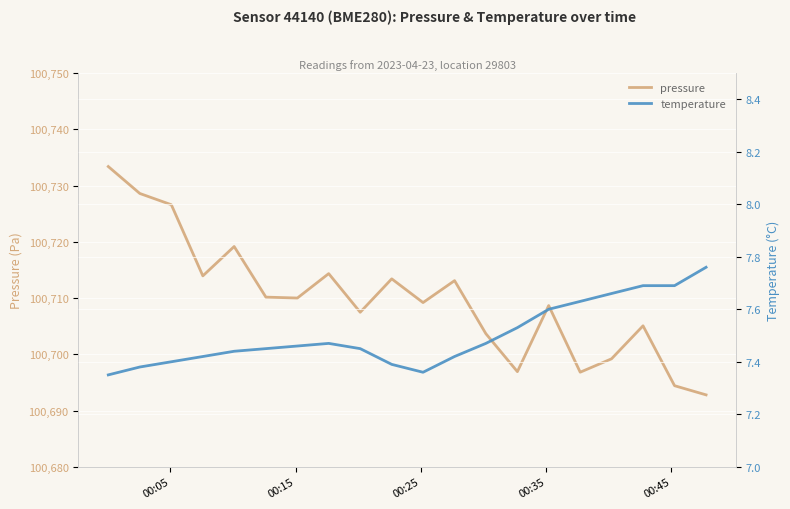

How many categories are shown in the chart?

20